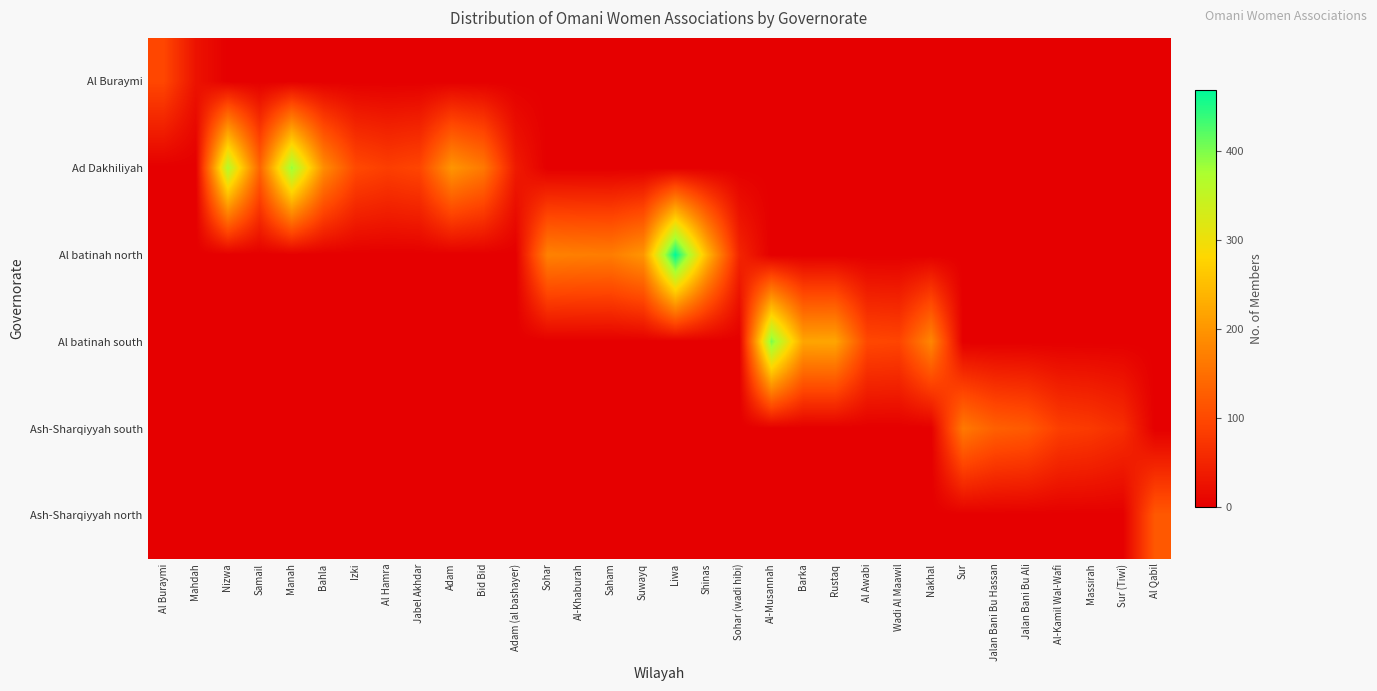

Which series has the largest total across all categories?

Ad Dakhiliyah